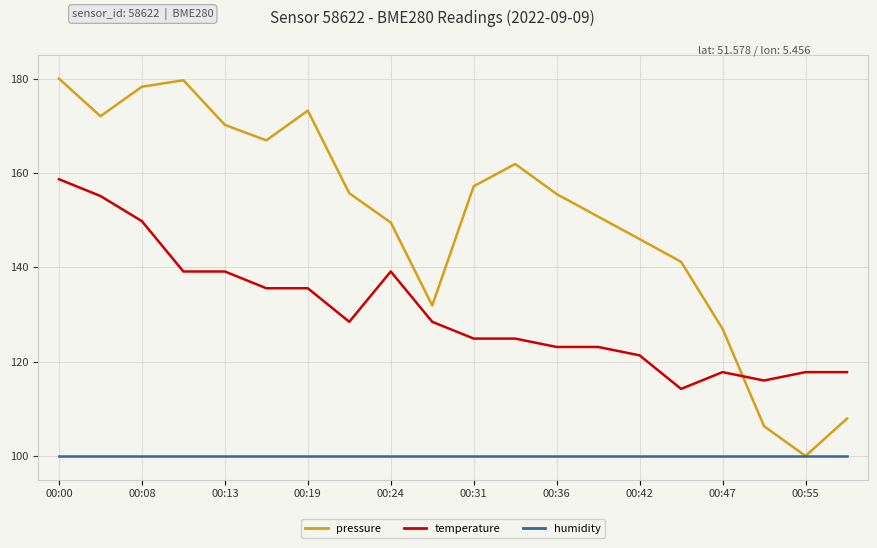

Which series ends up on top after the final intersection of temperature and pressure?

temperature